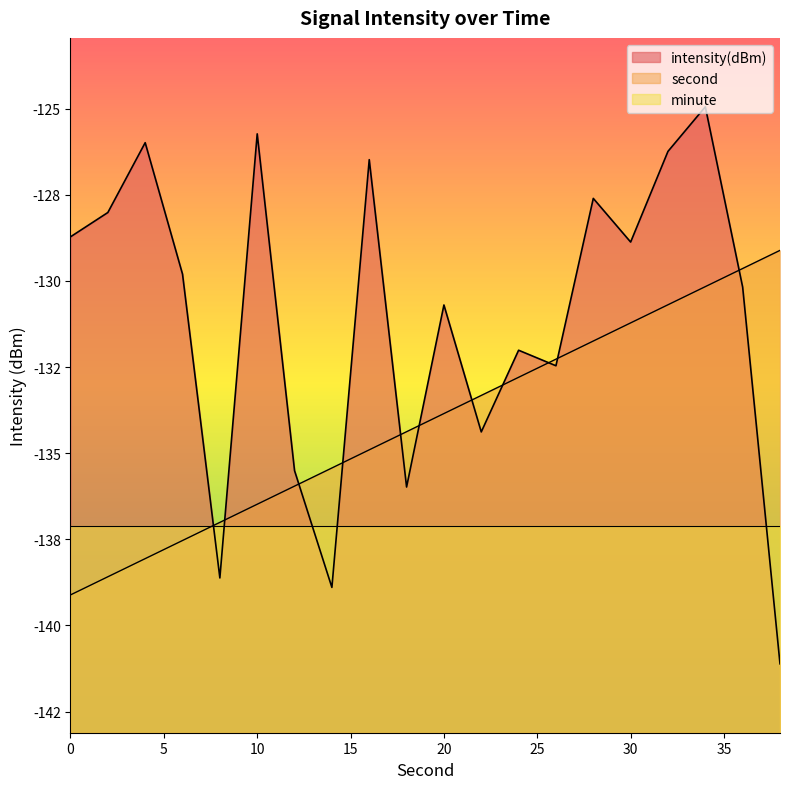

Which series changed the most between 32 and 34?

intensity(dBm)